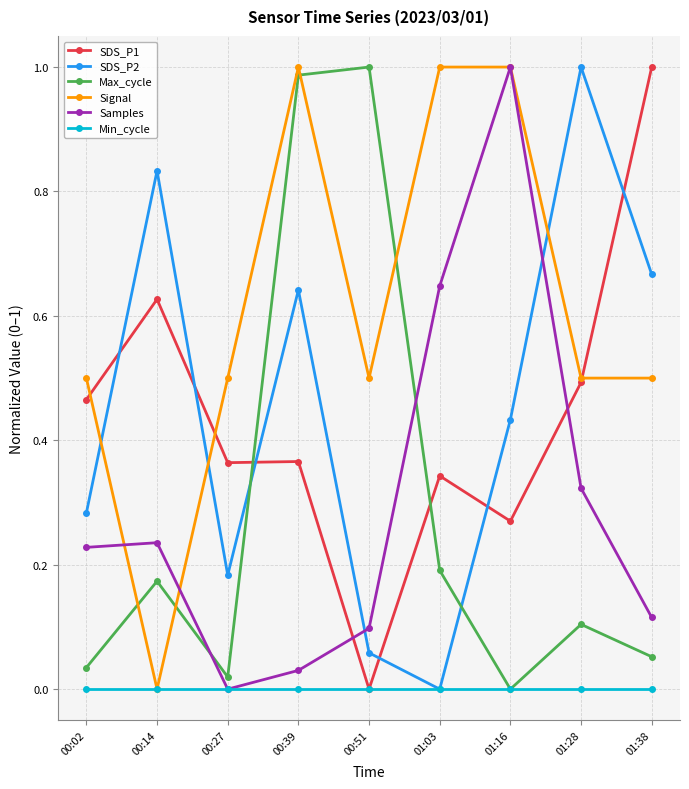

How many lines are shown in the chart?

6